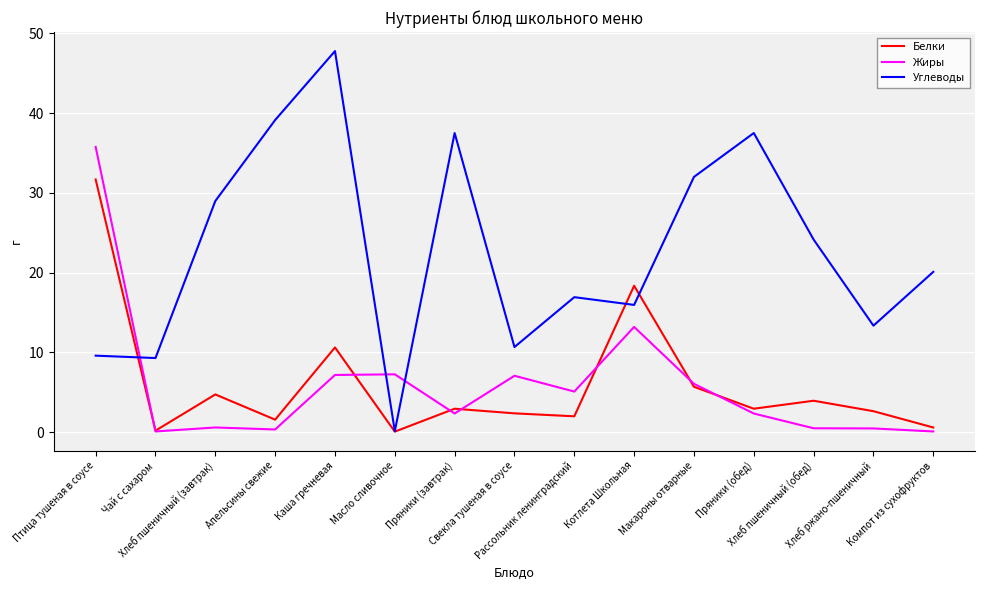

Which series has the largest range (max minus min)?

Углеводы